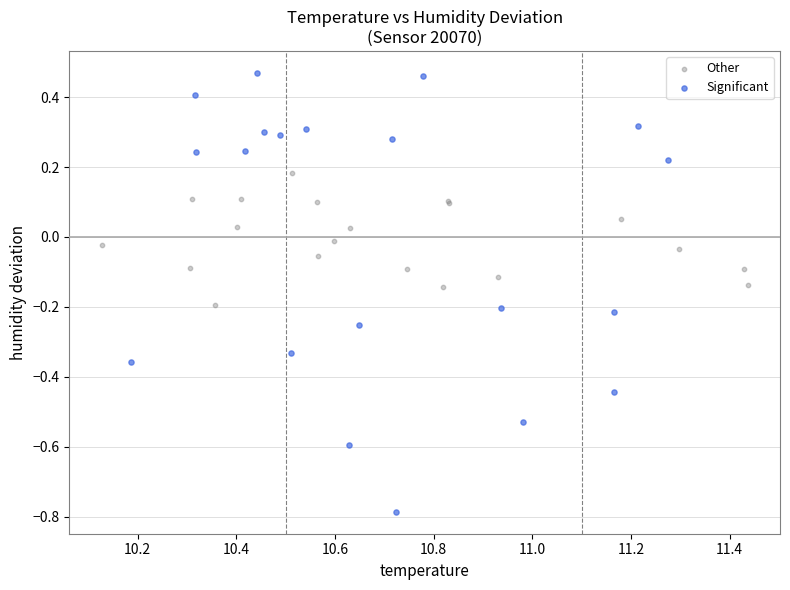

Which series has the largest Y range (max minus min)?

Significant